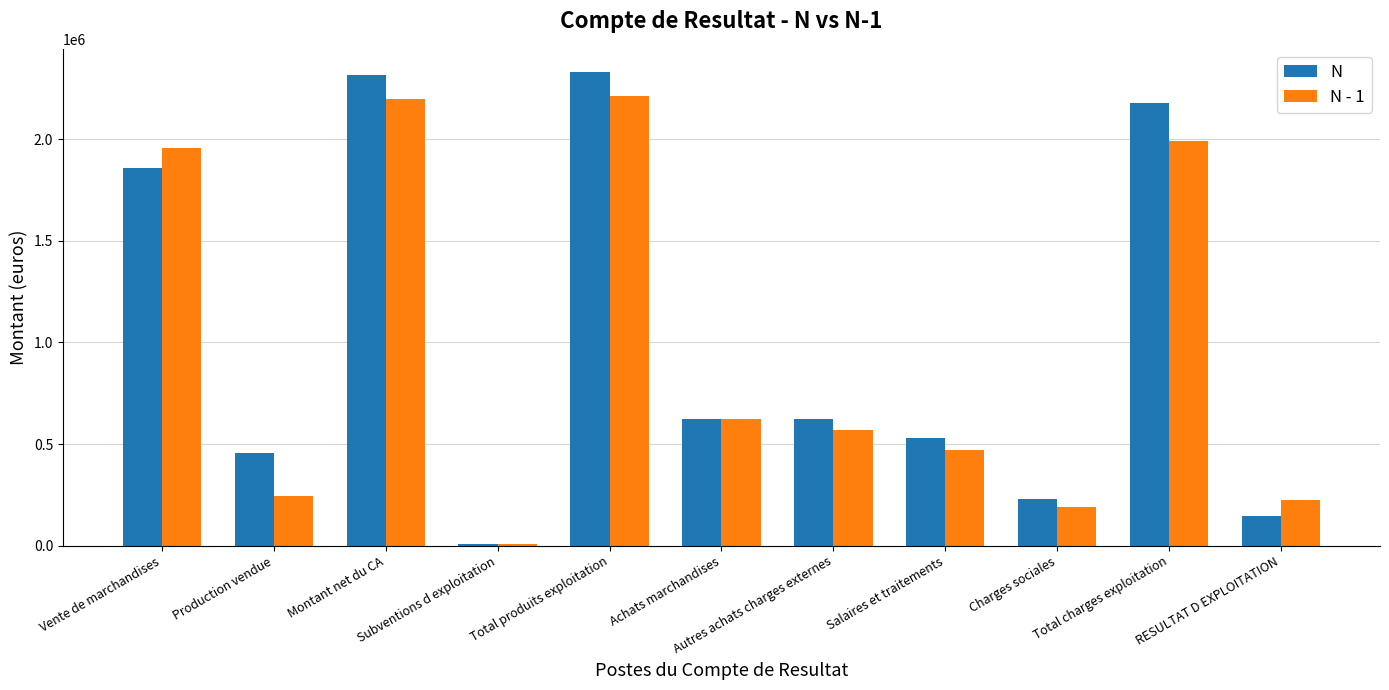

Which series has the largest range (max minus min)?

N